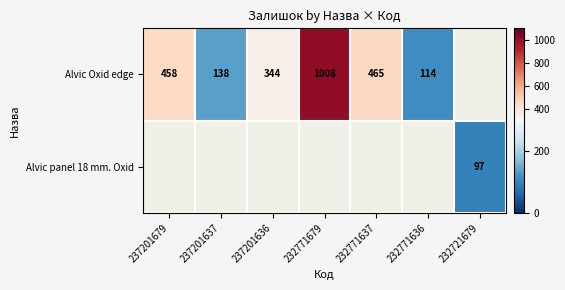

The value of Alvic Oxid edge at 237201679 is 112.6. True or false?

False